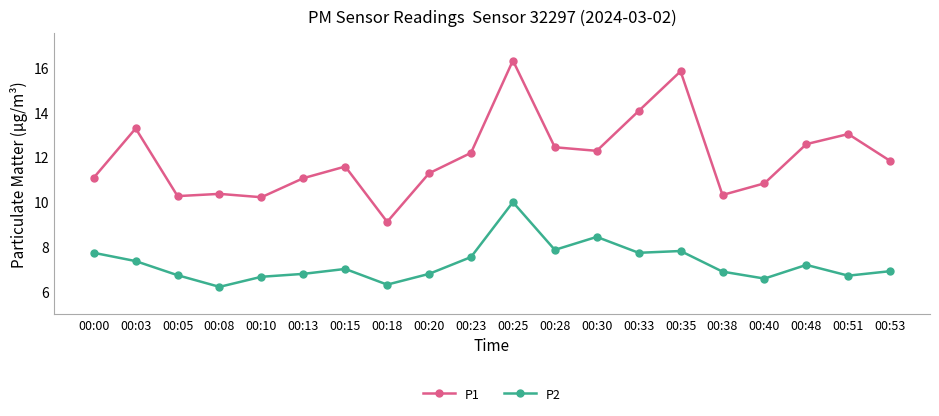

True or false: P1 and P2 intersect in this chart.

False